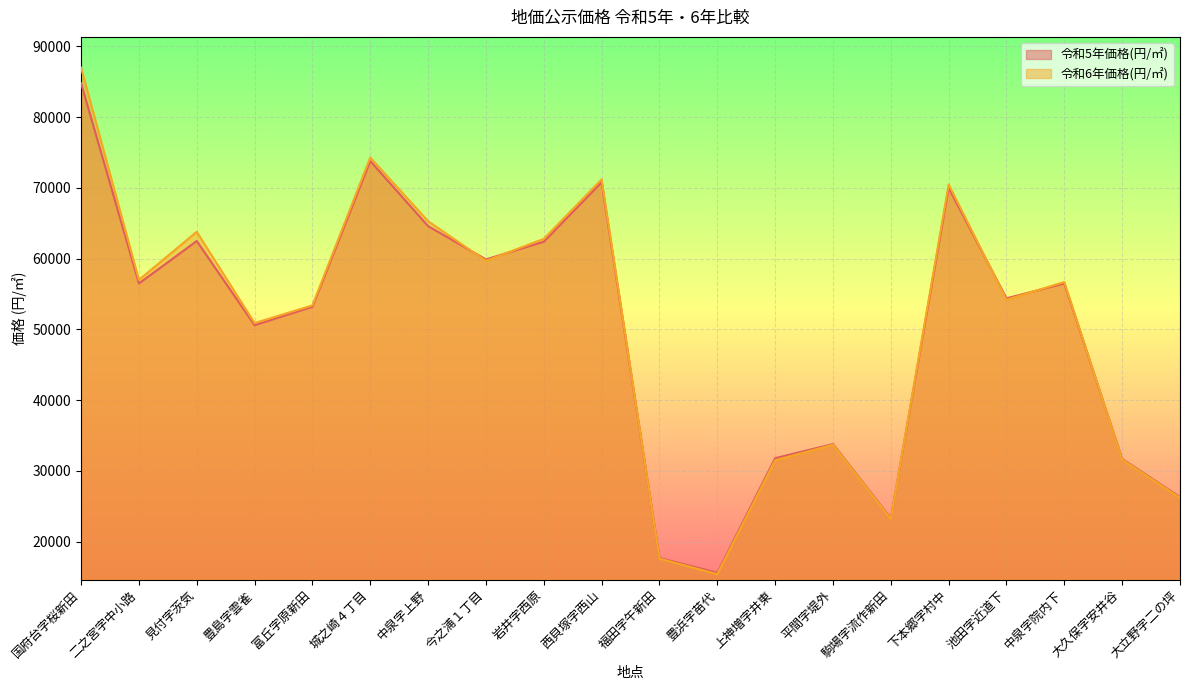

The value of 令和5年価格(円/㎡) at 大久保字安井谷 is 31700. True or false?

True